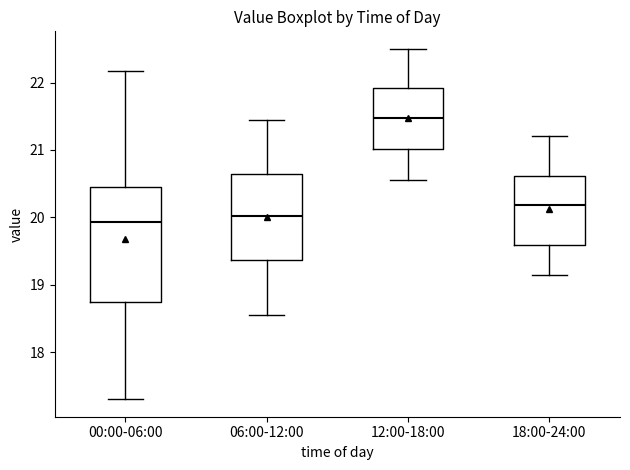

Reading left to right, transcribe this box plot: for each box, give where its median line is, the range the box spans, and where its two whiskers end, as read against the y-axis. The values are not printed on the chart, so give them approximately, as read against the axis.

00:00-06:00: median 19.9, box 18.8 to 20.5, whiskers 17.3 to 22.2
06:00-12:00: median 20.0, box 19.4 to 20.6, whiskers 18.6 to 21.5
12:00-18:00: median 21.5, box 21.0 to 21.9, whiskers 20.6 to 22.5
18:00-24:00: median 20.2, box 19.6 to 20.6, whiskers 19.2 to 21.2